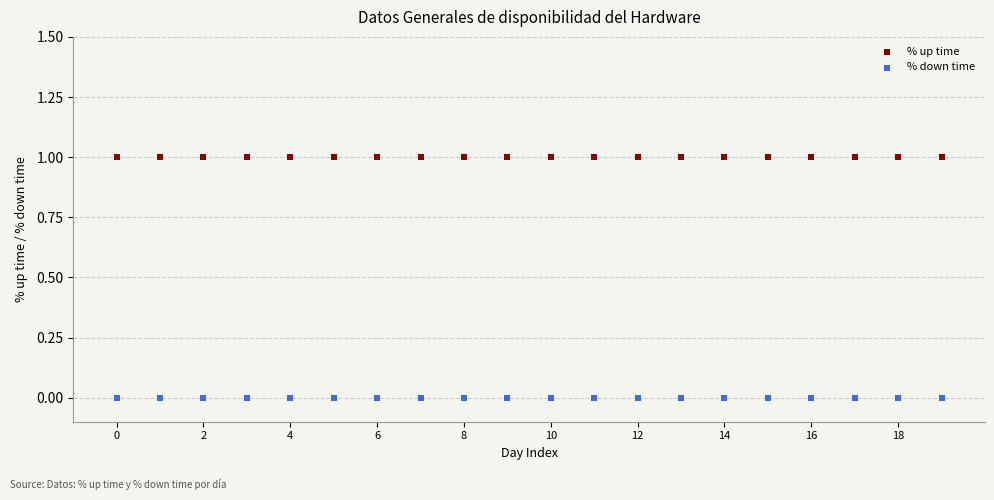

Which series contains the lowest Y value?

% down time